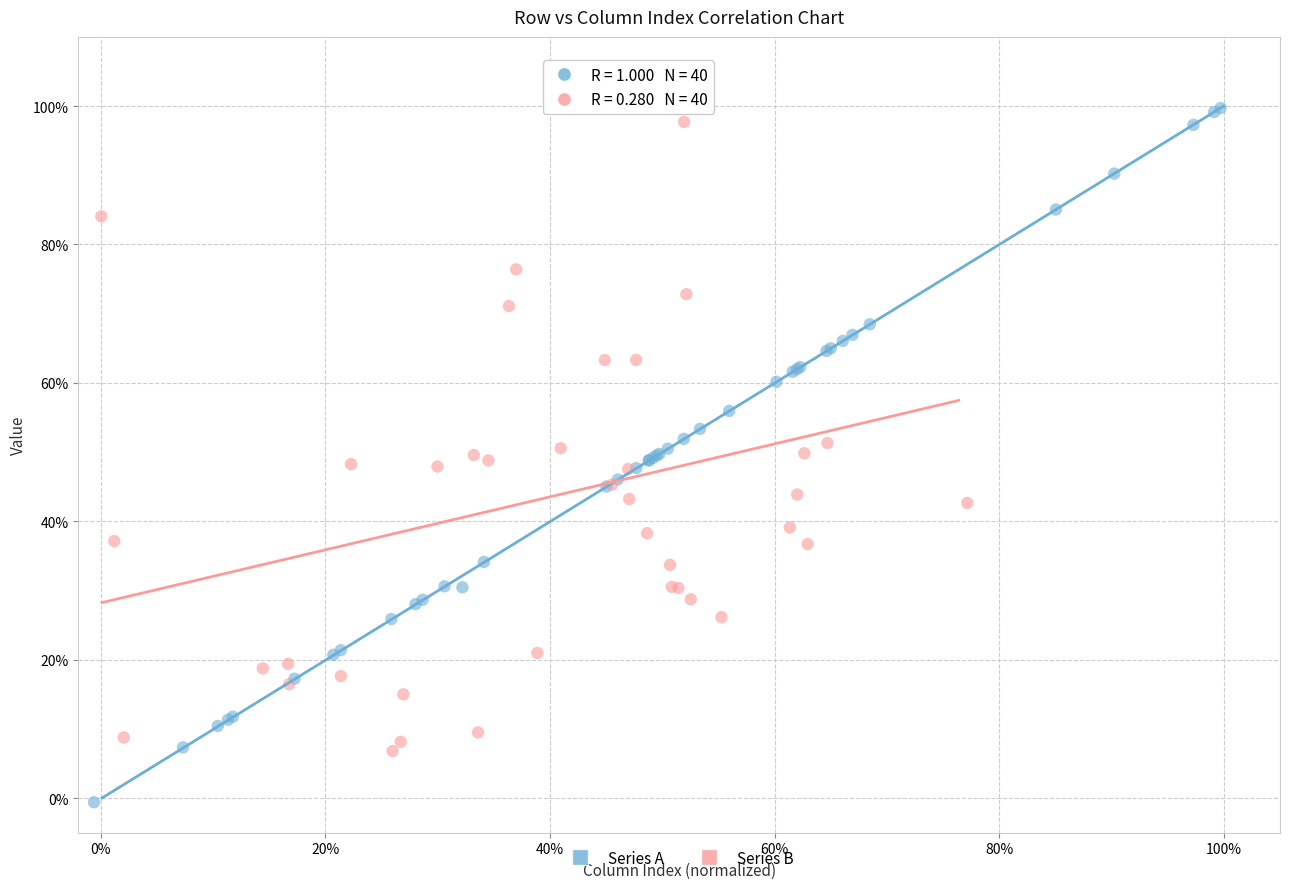

Which series contains the lowest Y value?

Series A